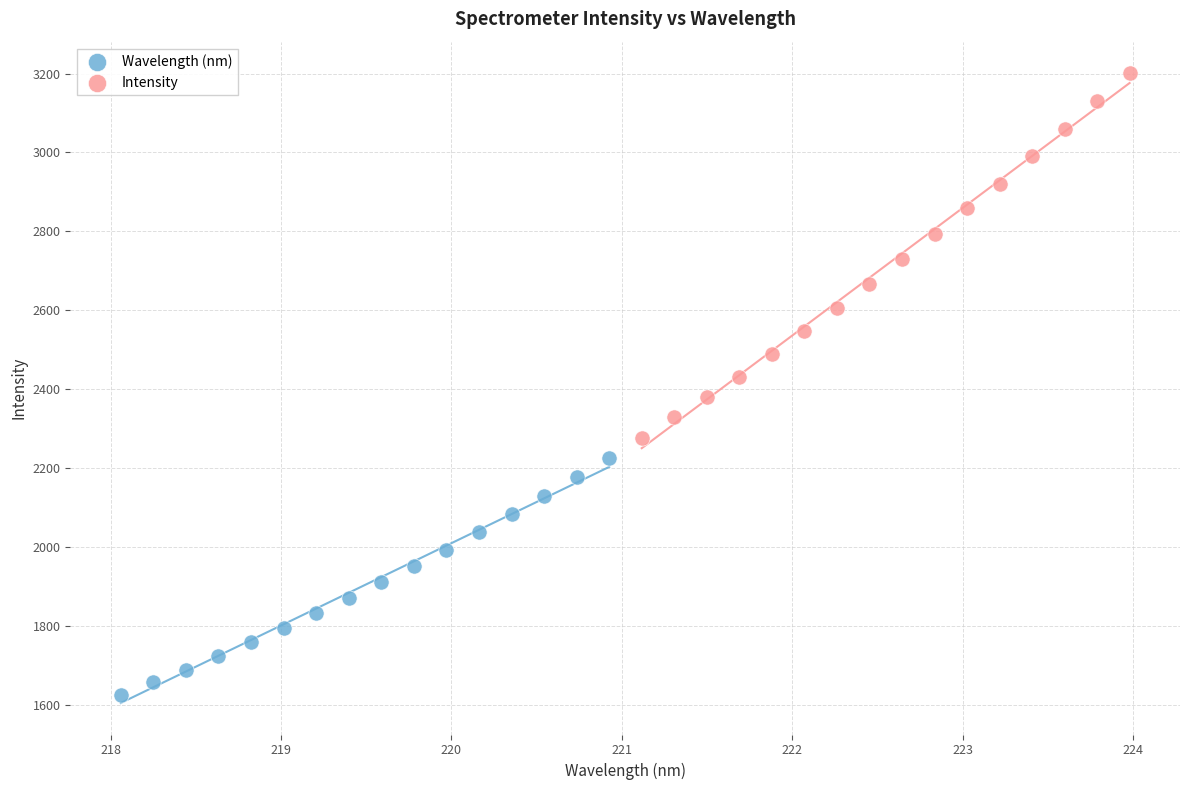

Which series contains the lowest Y value?

Wavelength (nm)